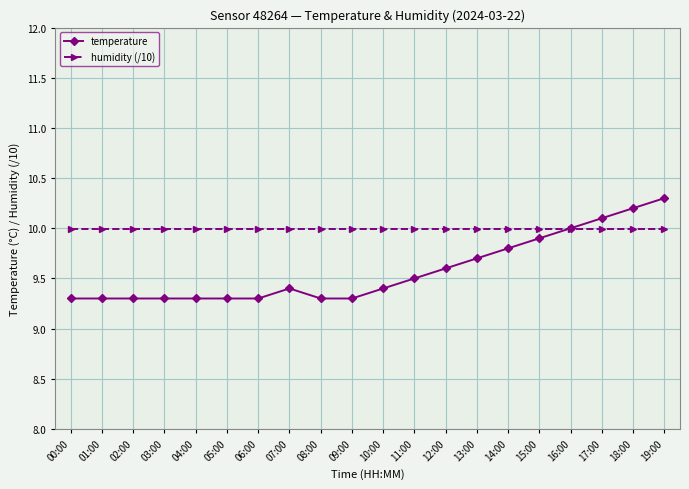

The value of humidity (/10) at 09:00 is 10.0. True or false?

True